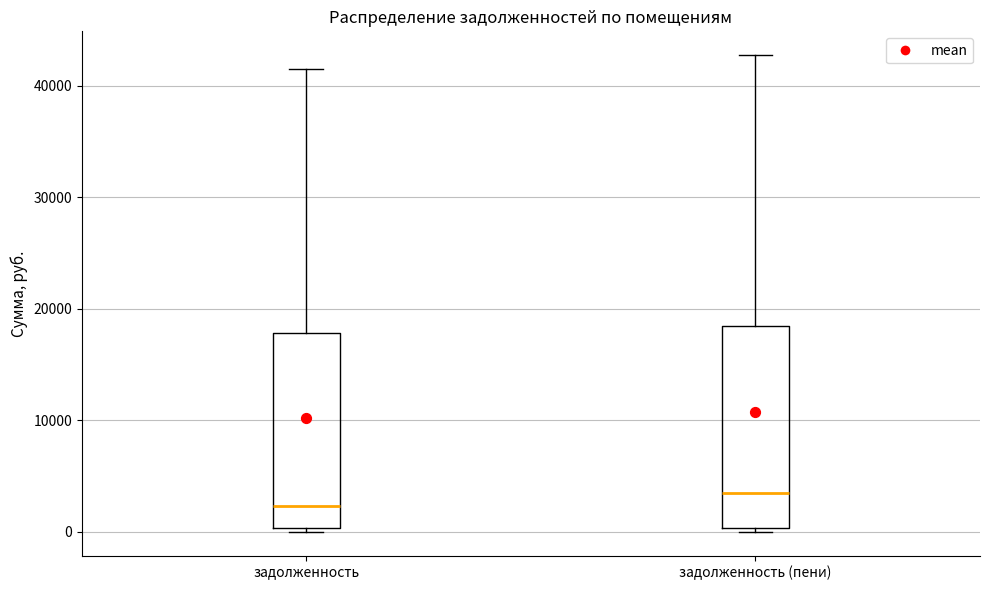

Reading left to right, transcribe this box plot: for each box, give where its median line is, the range the box spans, and where its two whiskers end, as read against the y-axis. The values are not printed on the chart, so give them approximately, as read against the axis.

задолженность: median 2000, box 0 to 18000, whiskers 0 (just below the box's lower edge) to 41000
задолженность (пени): median 3000, box 0 to 18000, whiskers 0 (just below the box's lower edge) to 43000